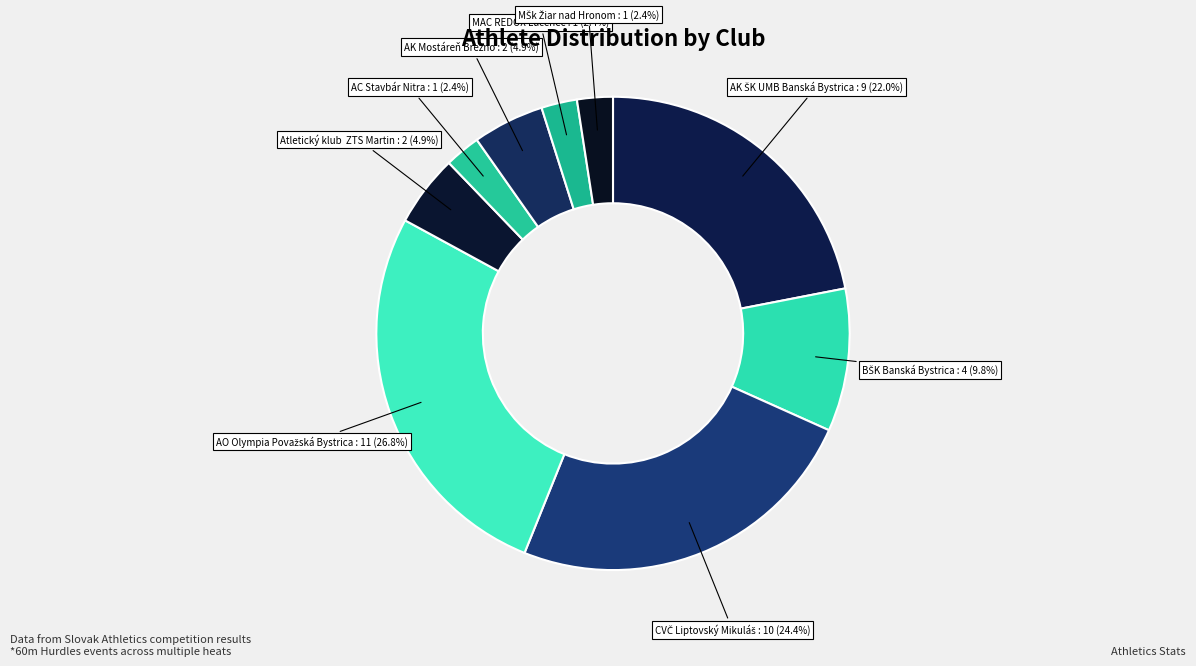

Does AC Stavbár Nitra represent more than half of the total?

No